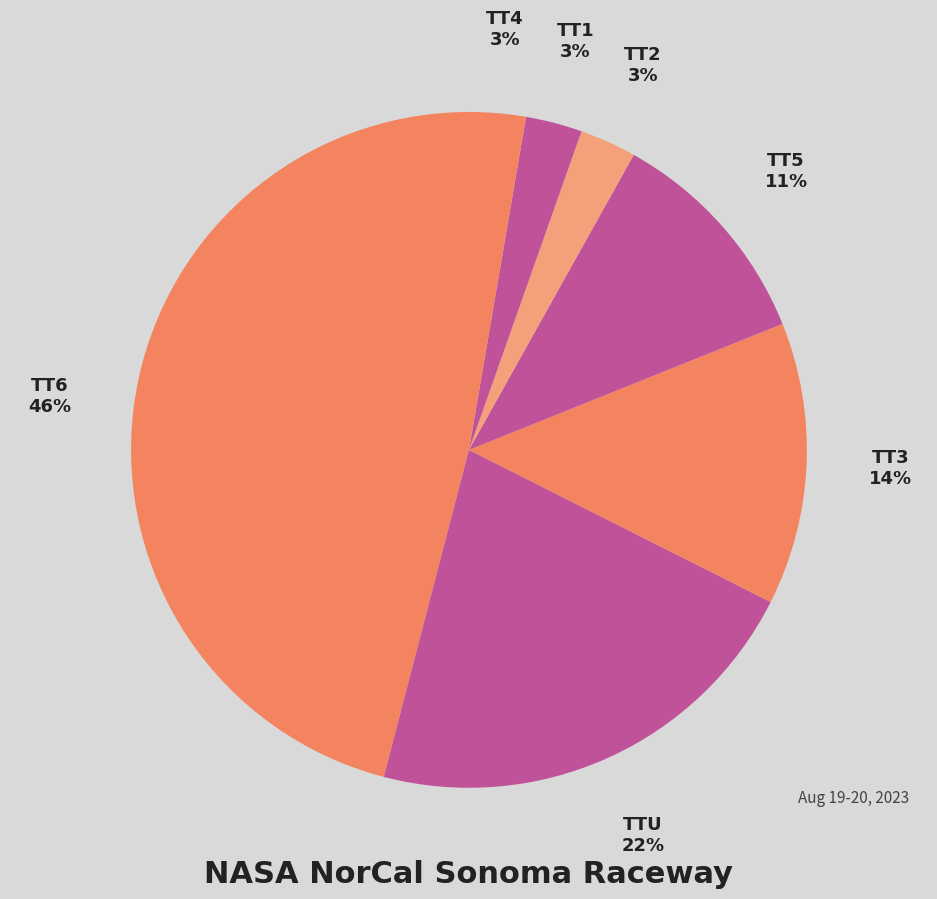

How many slices are in this pie chart?

7